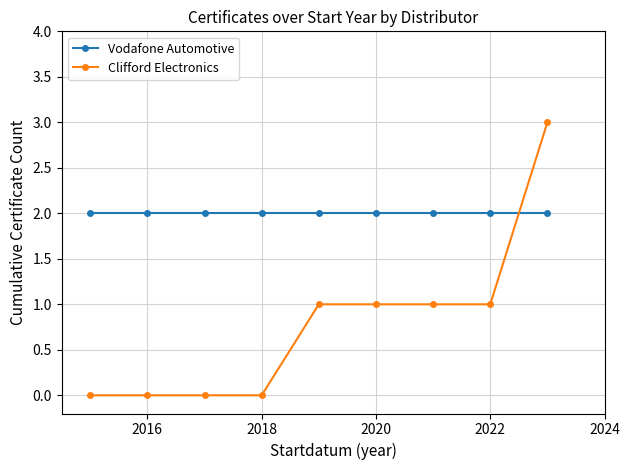

What is the greatest value displayed?

3